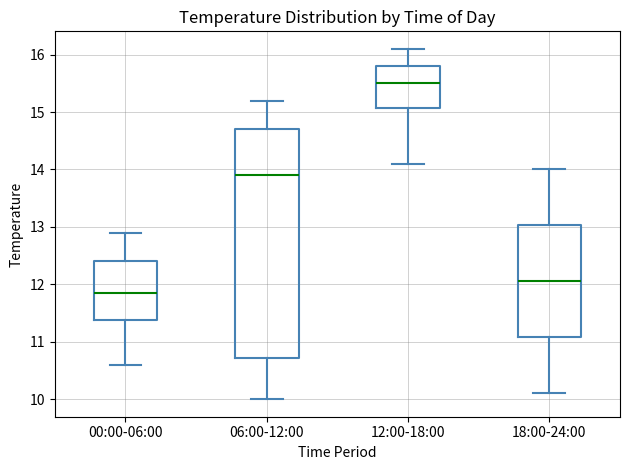

Reading left to right, transcribe this box plot: for each box, give where its median line is, the range the box spans, and where its two whiskers end, as read against the y-axis. The values are not printed on the chart, so give them approximately, as read against the axis.

00:00-06:00: median 11.9, box 11.4 to 12.4, whiskers 10.6 to 12.9
06:00-12:00: median 13.9, box 10.7 to 14.7, whiskers 10.0 to 15.2
12:00-18:00: median 15.5, box 15.1 to 15.8, whiskers 14.1 to 16.1
18:00-24:00: median 12.1, box 11.1 to 13.0, whiskers 10.1 to 14.0